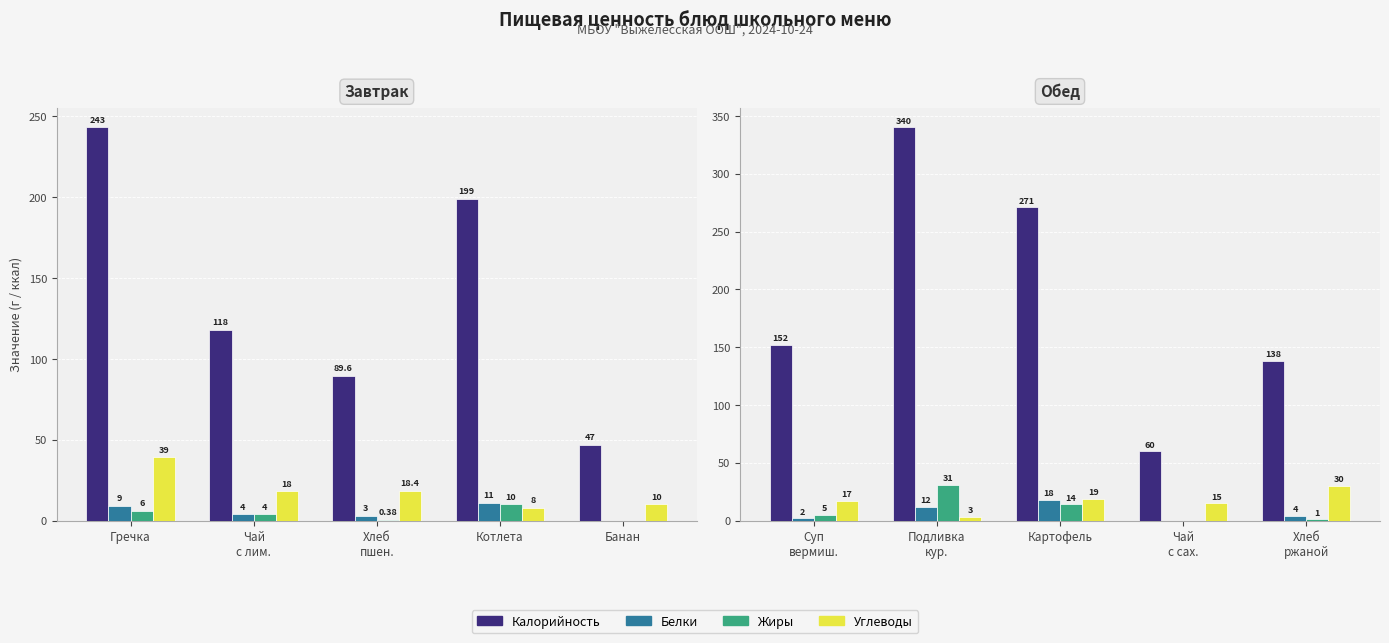

The Белки series shows 9 at Чай с сах.. True or false?

False